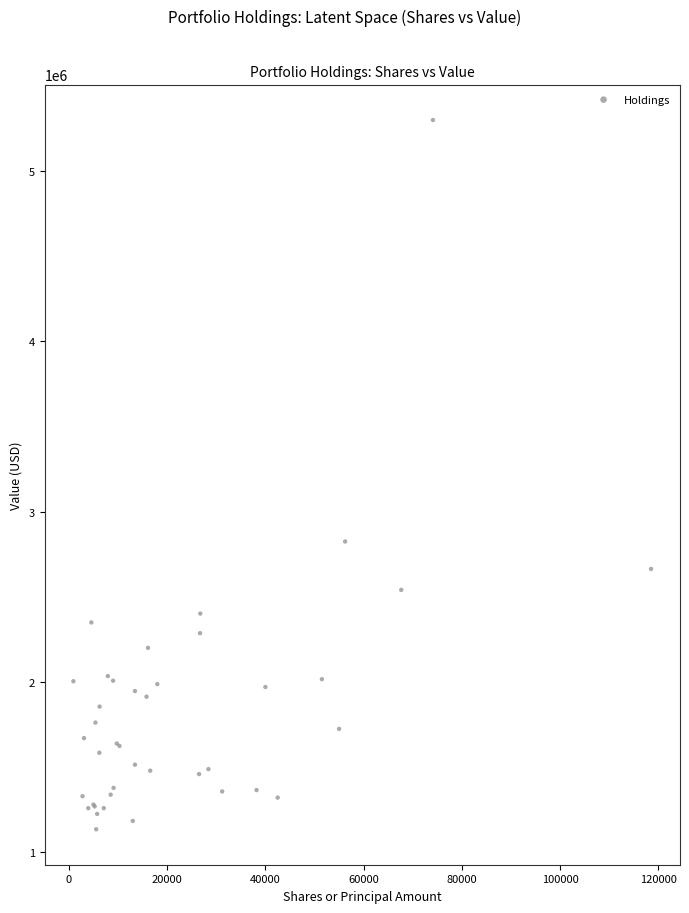

What Y value in the scatter plot is closest to 3217500?

2825000